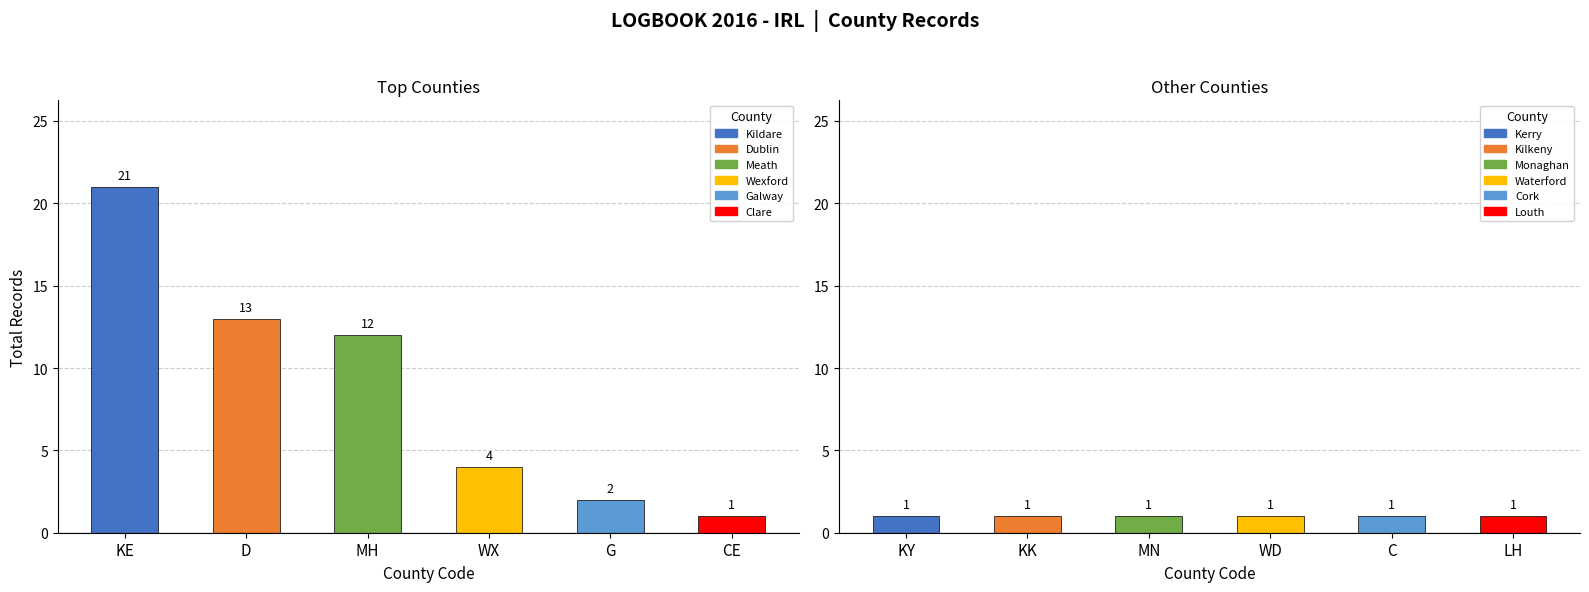

True or false: the data shows 12 at Meath.

True